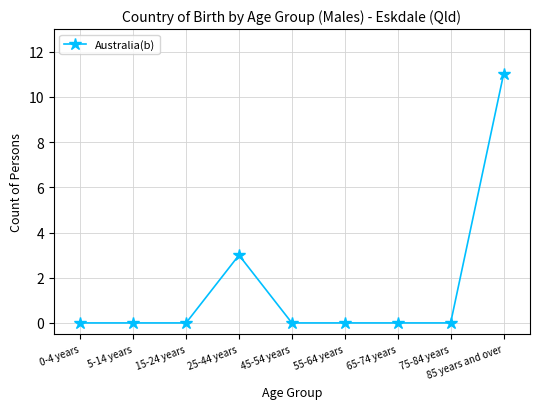

Reading left to right, list all the values displayed in this chart.

0-4 years=0	5-14 years=0	15-24 years=0	25-44 years=3	45-54 years=0	55-64 years=0	65-74 years=0	75-84 years=0	85 years and over=11